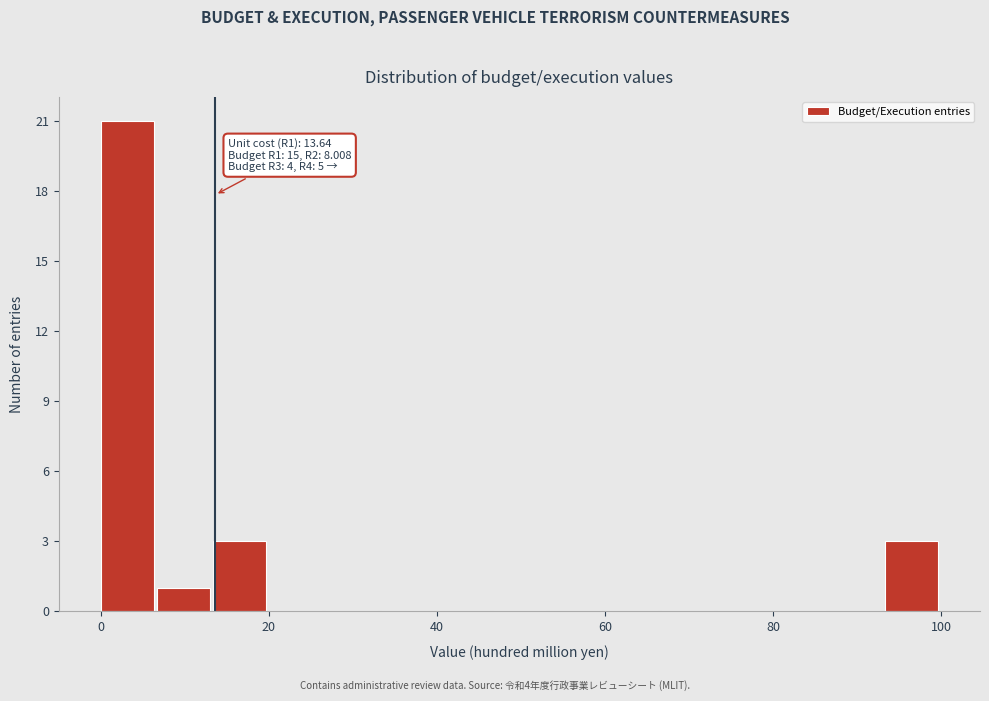

Read against the x-axis, roughly where is the centre of the tallest bar?

4